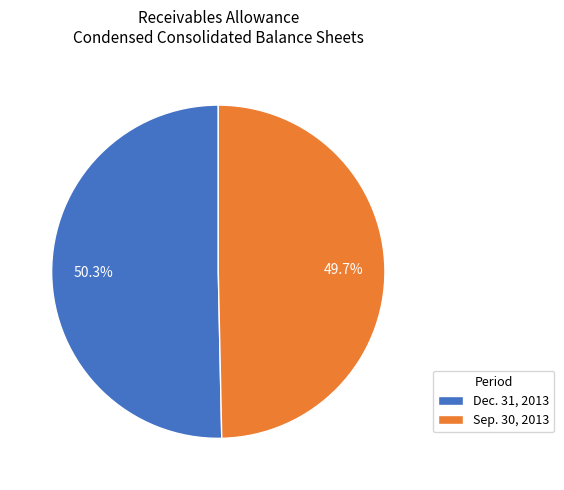

The Dec. 31, 2013 slice represents 45% of the pie. True or false?

False